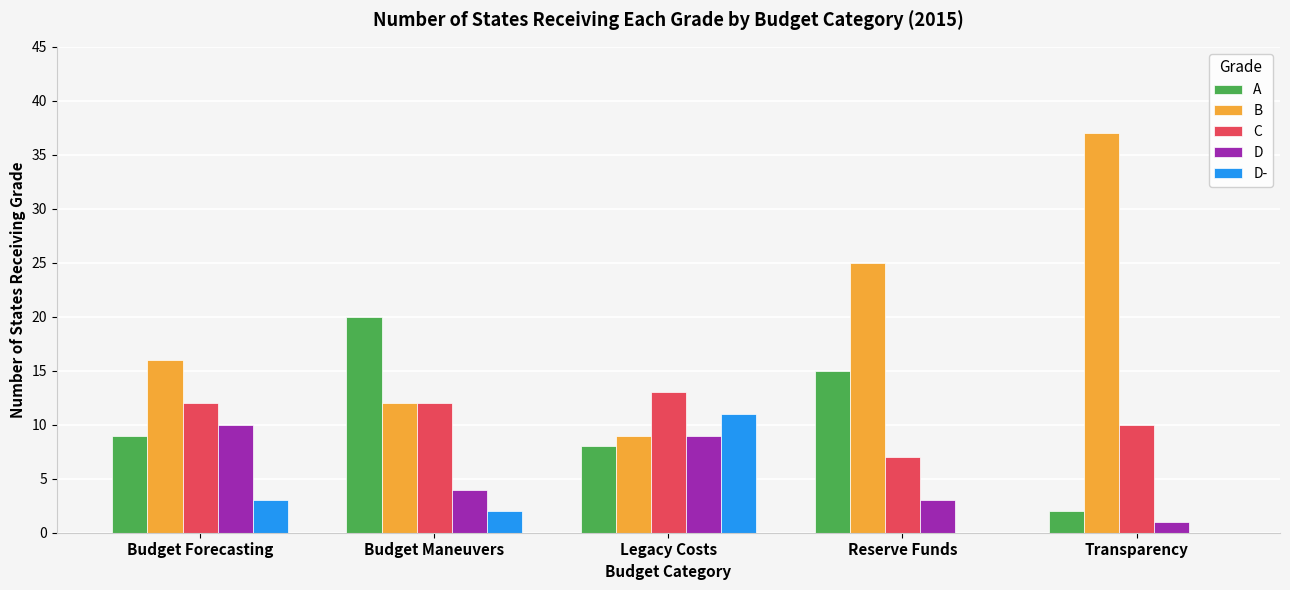

What is the sum of the D values at Budget Forecasting and Budget Maneuvers?

14